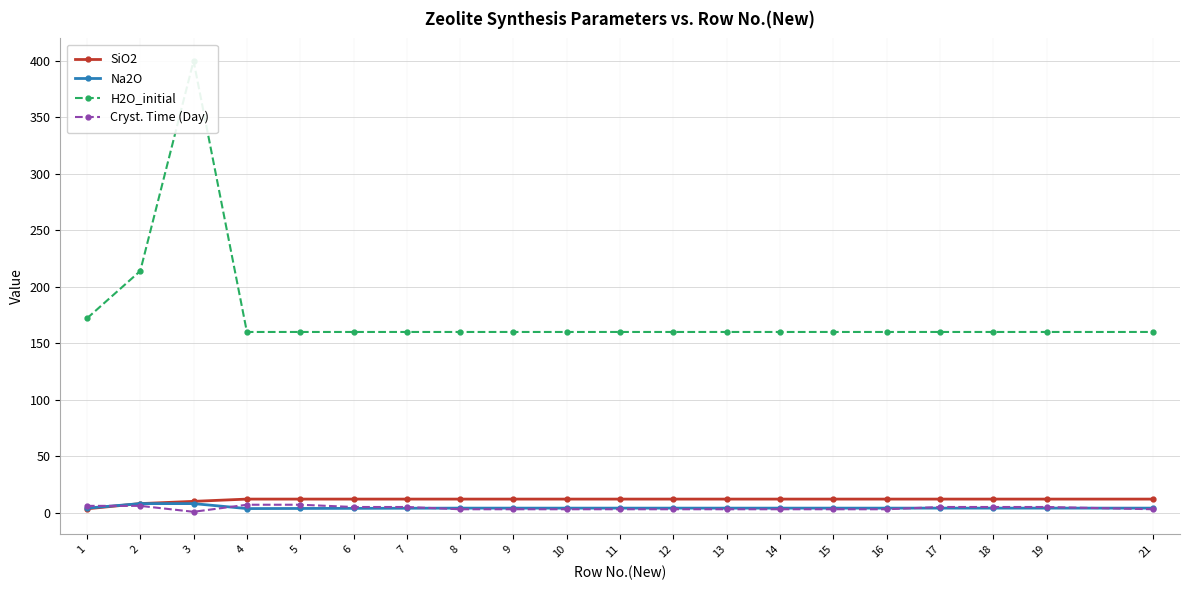

What is the total value across all series at 11?

179.0